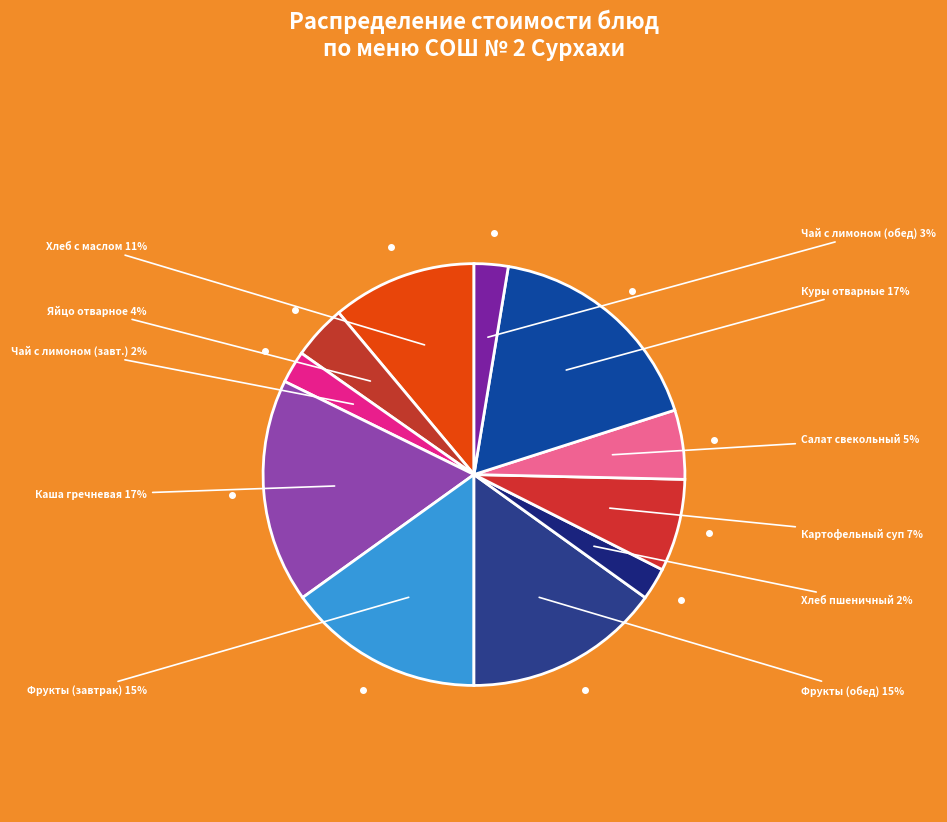

How many slices are in this pie chart?

11